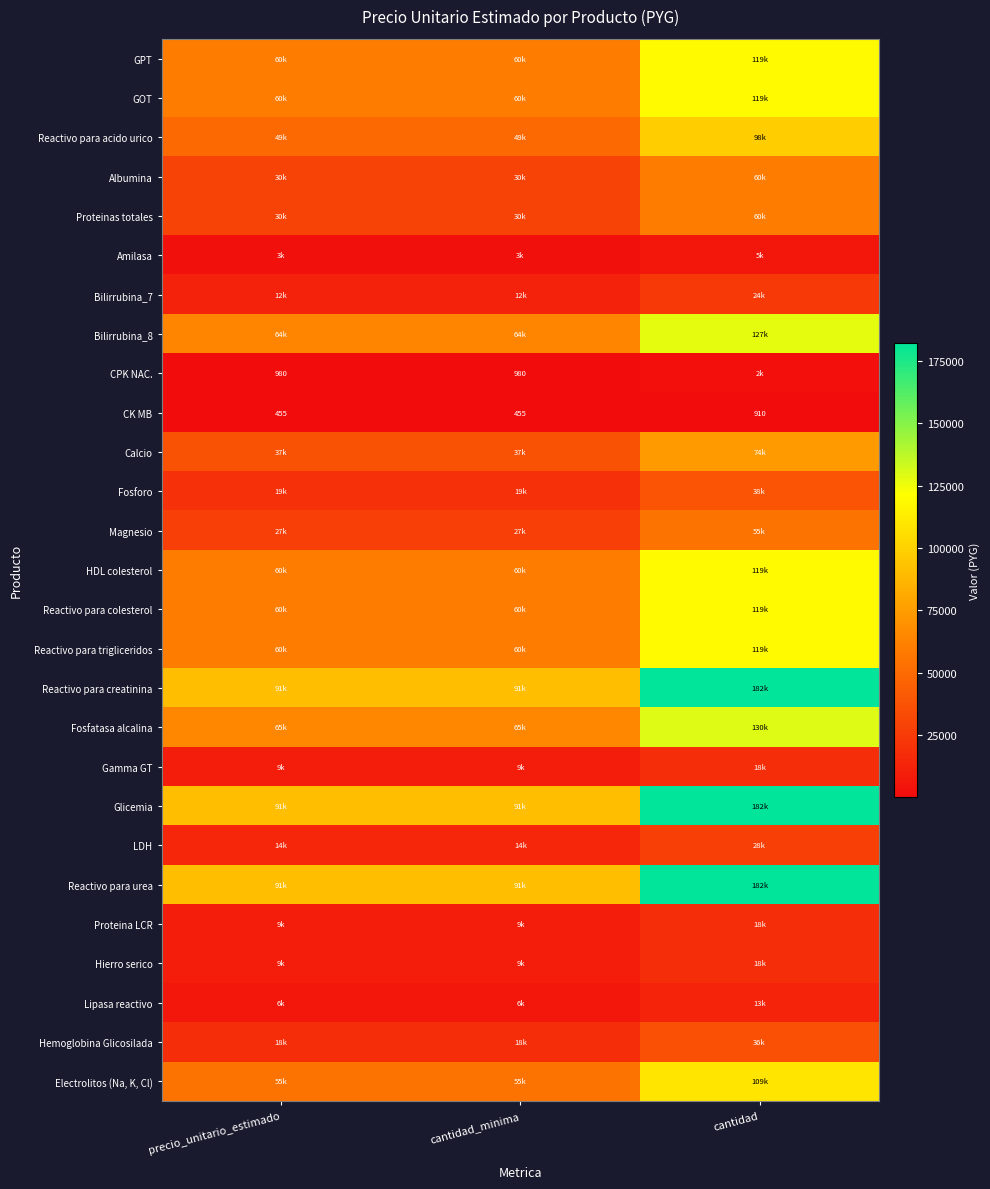

At which category is the sum across all series the highest?

cantidad